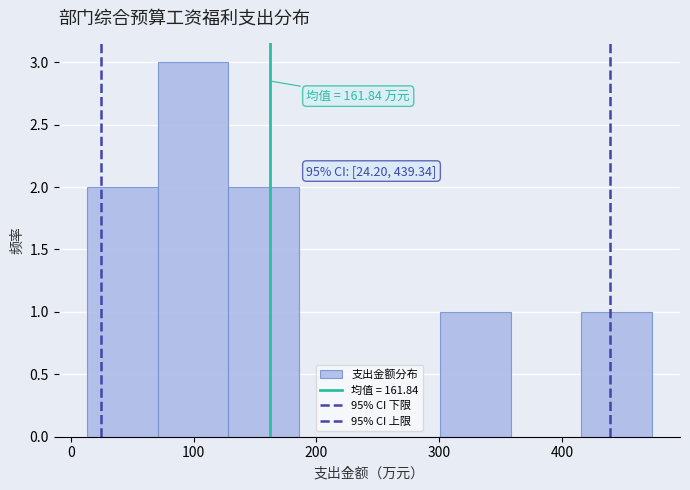

Over which range of the x-axis is the bar tallest?

70 to 130